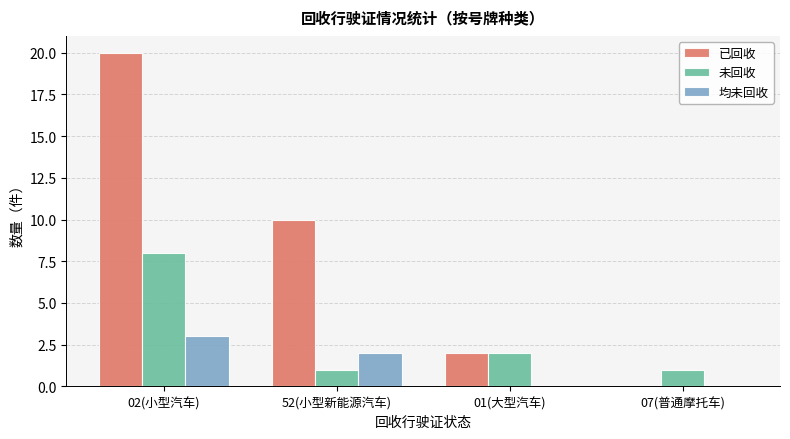

Between 02(小型汽车) and 07(普通摩托车), which series saw the biggest shift?

已回收